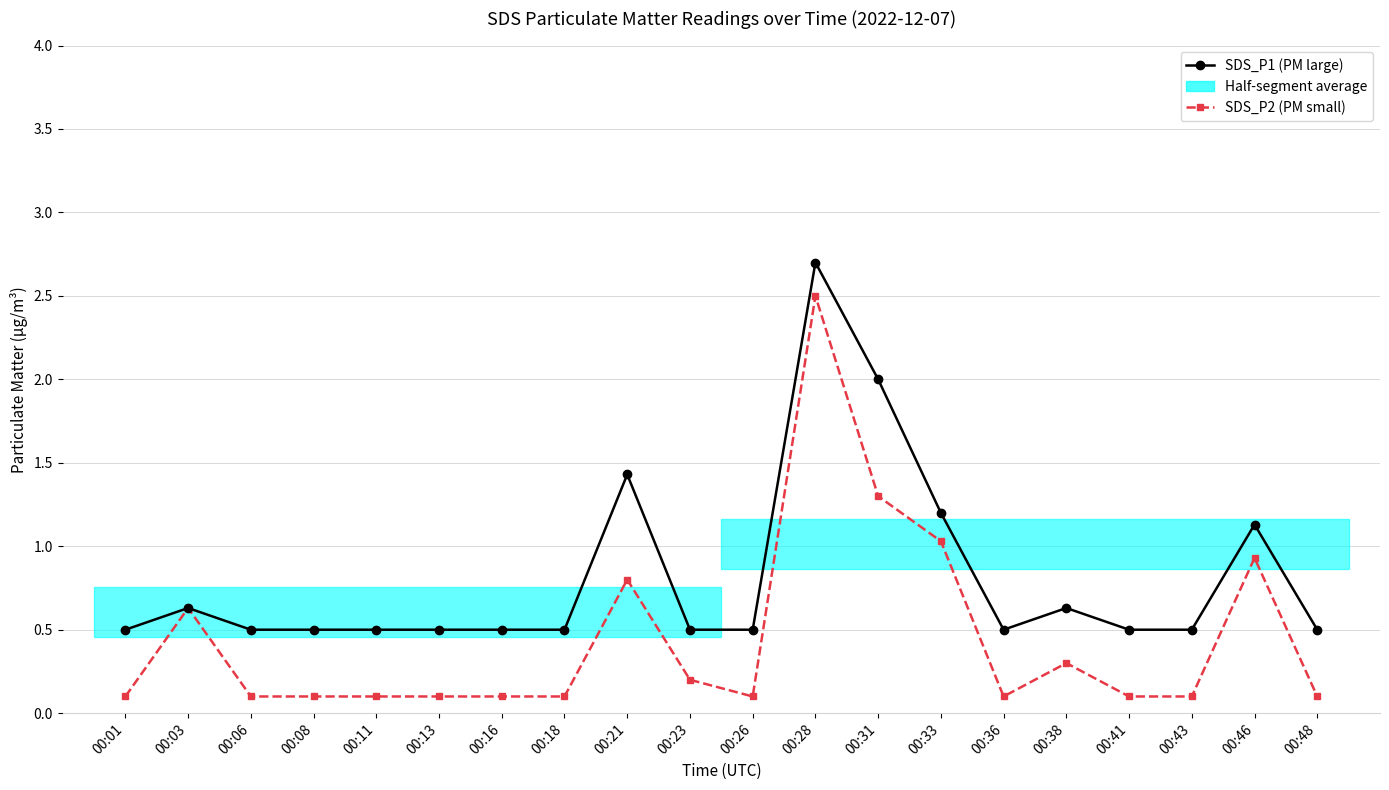

What is the average value of the SDS_P2 (PM1.0 small) series?

0.4